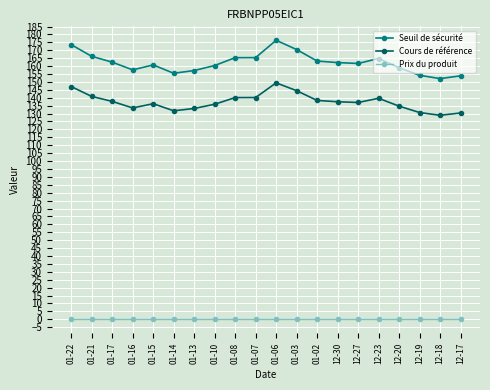

Does the chart have visible grid lines?

Yes